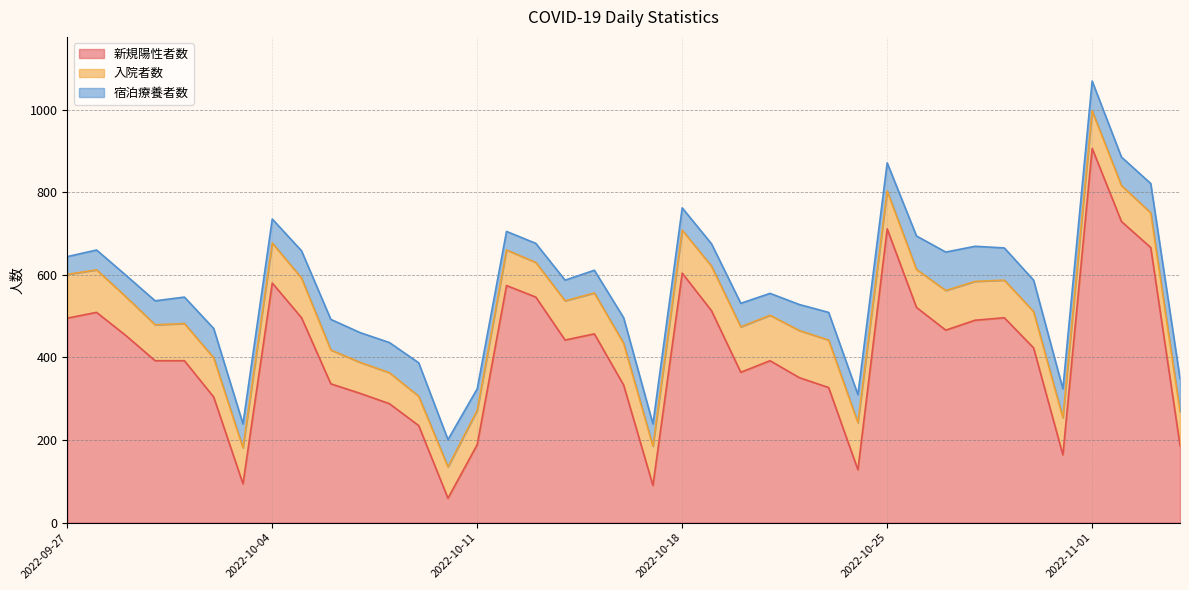

List the labels in order of 新規陽性者数 value, smallest first.

2022-10-10, 2022-10-17, 2022-10-03, 2022-10-24, 2022-10-31, 2022-11-04, 2022-10-11, 2022-10-09, 2022-10-08, 2022-10-02, 2022-10-07, 2022-10-23, 2022-10-16, 2022-10-06, 2022-10-22, 2022-10-20, 2022-09-30, 2022-10-01, 2022-10-21, 2022-10-30, 2022-10-14, 2022-09-29, 2022-10-15, 2022-10-27, 2022-10-28, 2022-09-27, 2022-10-05, 2022-10-29, 2022-09-28, 2022-10-19, 2022-10-26, 2022-10-13, 2022-10-12, 2022-10-04, 2022-10-18, 2022-11-03, 2022-10-25, 2022-11-02, 2022-11-01